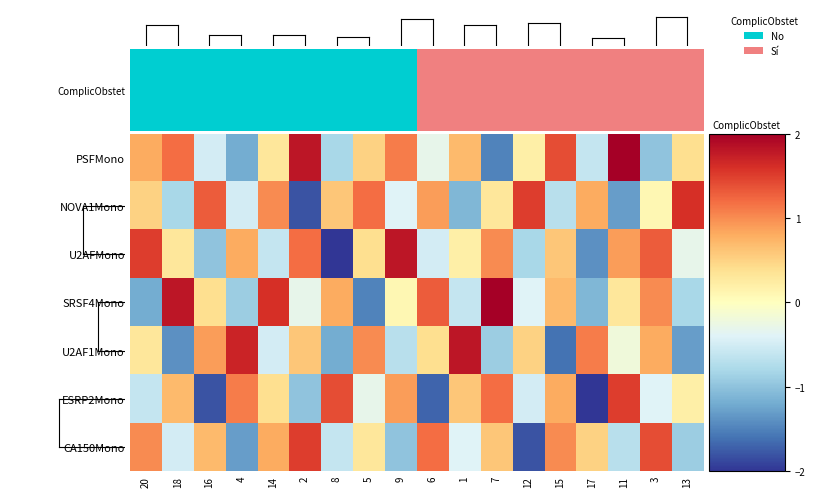

Reading left to right, extract all data points from this chart.

PSFMono: 20=0.8	18=1.2	16=-0.5	4=-1.2	14=0.3	2=1.8	8=-0.8	5=0.5	9=1.1	6=-0.3	1=0.7	7=-1.5	12=0.2	15=1.4	17=-0.6	11=2.0	3=-1.0	13=0.4
NOVA1Mono: 20=0.5	18=-0.8	16=1.3	4=-0.5	14=1.0	2=-1.8	8=0.6	5=1.2	9=-0.4	6=0.9	1=-1.1	7=0.3	12=1.5	15=-0.7	17=0.8	11=-1.3	3=0.1	13=1.6
U2AFMono: 20=1.5	18=0.3	16=-1.0	4=0.8	14=-0.6	2=1.2	8=-2.0	5=0.4	9=1.8	6=-0.5	1=0.2	7=1.0	12=-0.8	15=0.6	17=-1.4	11=0.9	3=1.3	13=-0.3
SRSF4Mono: 20=-1.2	18=1.8	16=0.4	4=-0.9	14=1.6	2=-0.3	8=0.8	5=-1.5	9=0.1	6=1.3	1=-0.6	7=2.0	12=-0.4	15=0.7	17=-1.1	11=0.3	3=1.0	13=-0.8
U2AF1Mono: 20=0.3	18=-1.4	16=0.9	4=1.7	14=-0.5	2=0.6	8=-1.2	5=1.0	9=-0.7	6=0.4	1=1.8	7=-0.9	12=0.5	15=-1.6	17=1.1	11=-0.2	3=0.8	13=-1.3
ESRP2Mono: 20=-0.6	18=0.7	16=-1.8	4=1.1	14=0.4	2=-1.0	8=1.4	5=-0.3	9=0.9	6=-1.7	1=0.6	7=1.2	12=-0.5	15=0.8	17=-2.0	11=1.5	3=-0.4	13=0.2
CA150Mono: 20=1.0	18=-0.5	16=0.7	4=-1.3	14=0.8	2=1.5	8=-0.6	5=0.3	9=-1.0	6=1.2	1=-0.4	7=0.6	12=-1.8	15=1.0	17=0.5	11=-0.7	3=1.4	13=-0.9